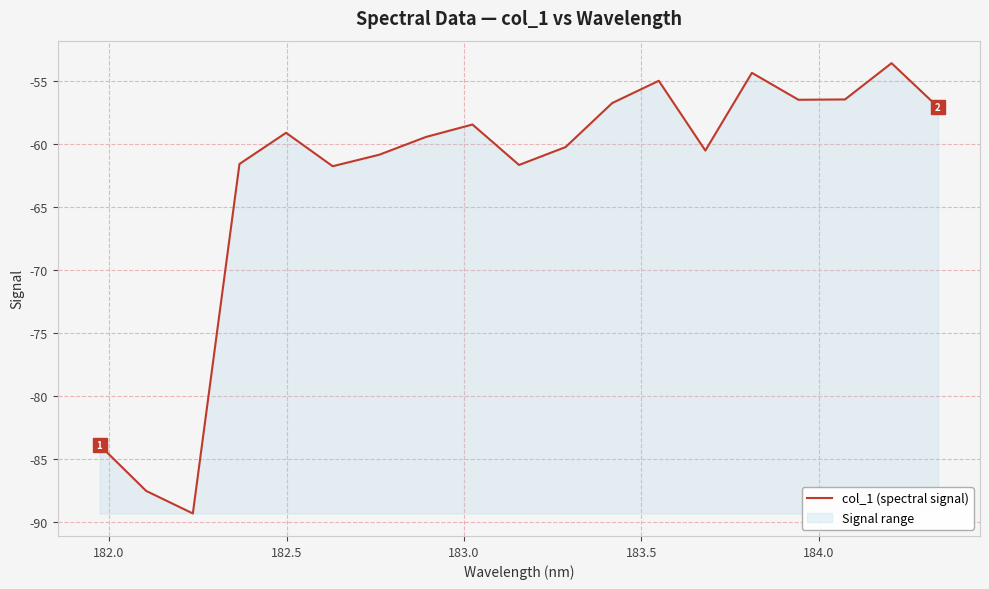

What is the difference between the maximum and minimum values?

35.7